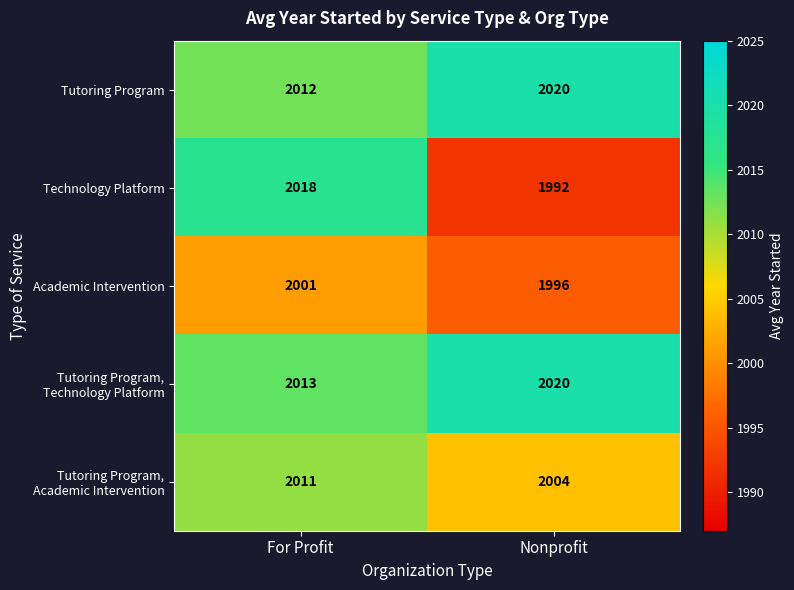

Between For Profit and Nonprofit, which is larger?

Nonprofit